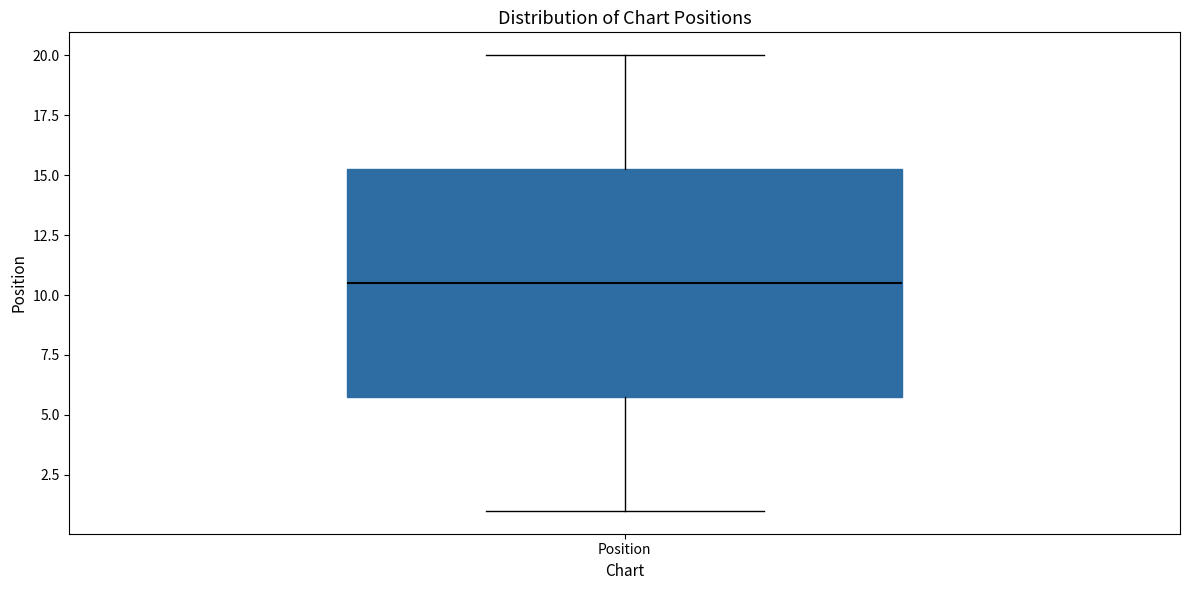

Read this box plot against the y-axis: the position of the median line, the range covered by the box, and the ends of both whiskers. The values are not printed on the chart, so give them approximately, as read against the axis.

median 10.5, box 6.0 to 15.5, whiskers 1.0 to 20.0